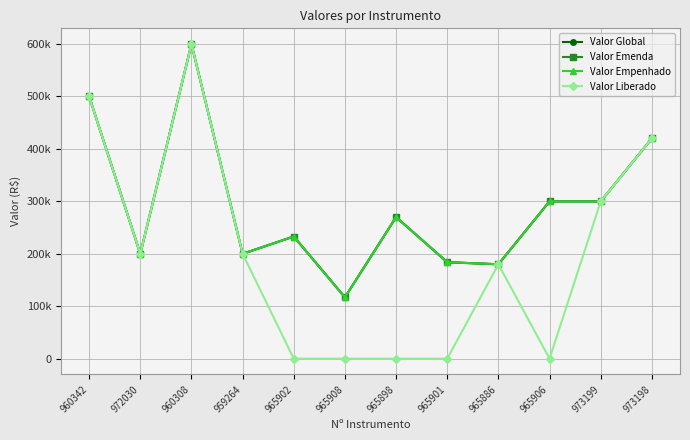

What is the difference between the highest and lowest values at 965902?

233000.1